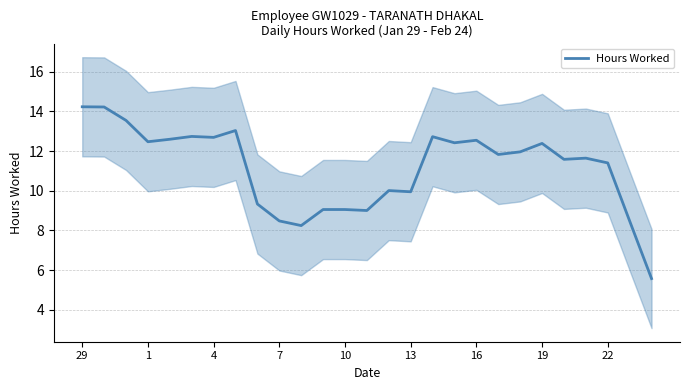

True or false: Hours Worked has a value of 19.6 at 4.

False